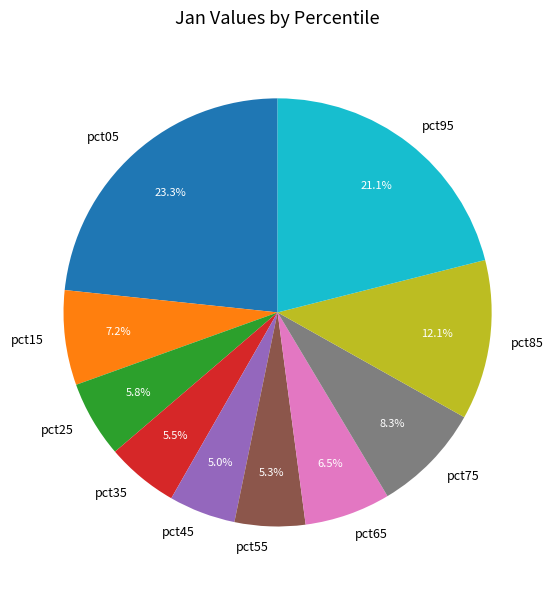

What portion of the pie excludes pct55?

94.7%